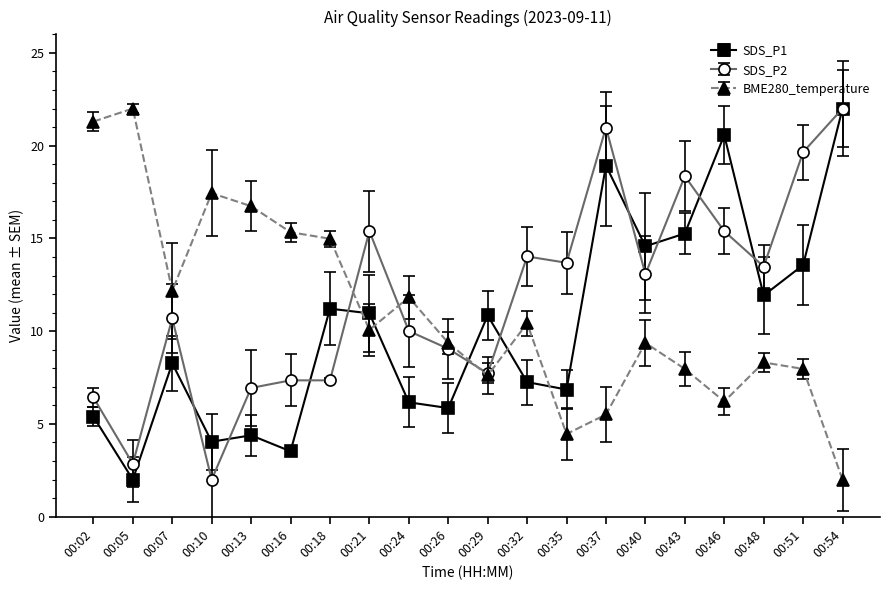

Rank the series at 00:46 from highest to lowest value.

SDS_P1, SDS_P2, BME280_temperature